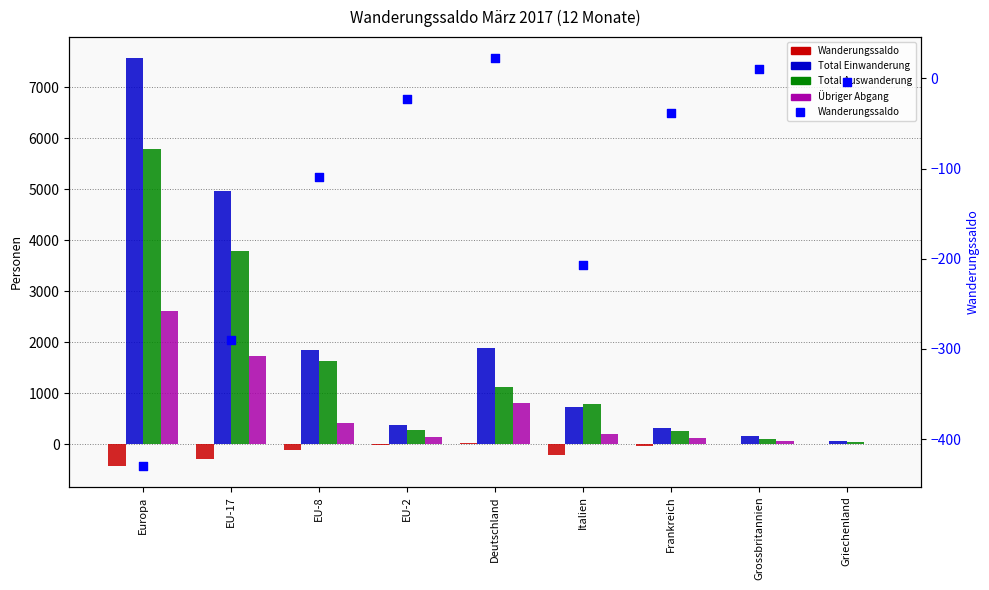

What are all the series names shown in the legend?

Wanderungssaldo, Total Einwanderung, Total Auswanderung, Übriger Abgang